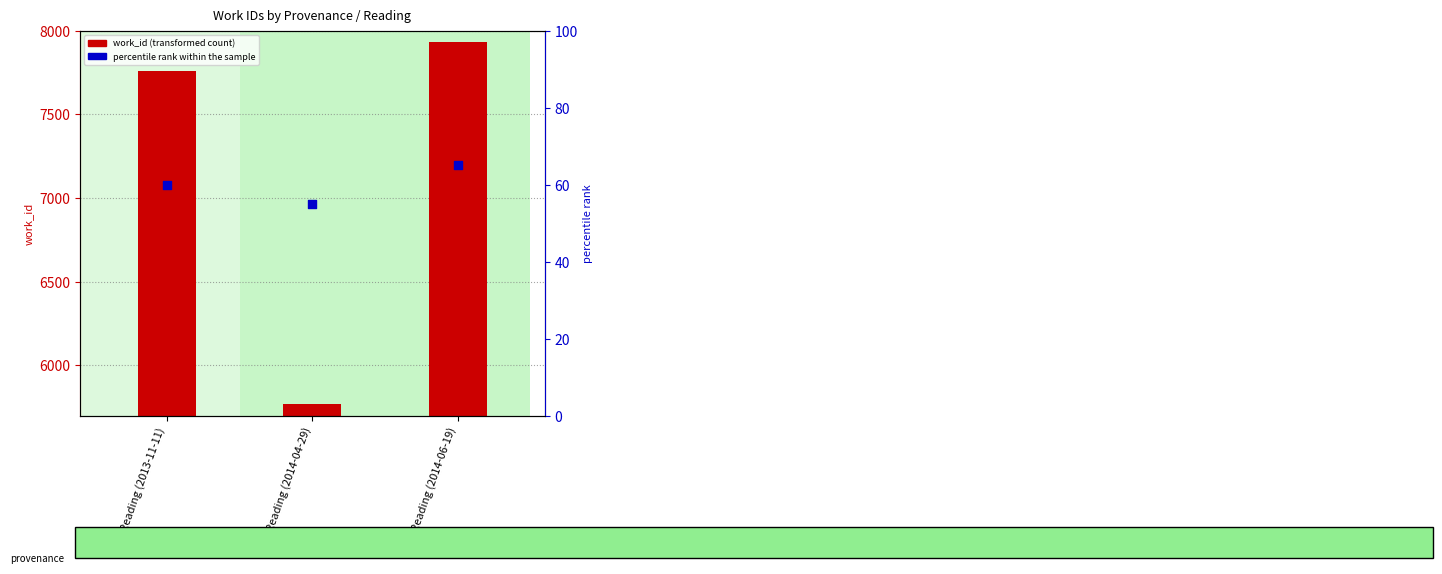

What is the total value across all series at Reading (2014-04-29)?

122